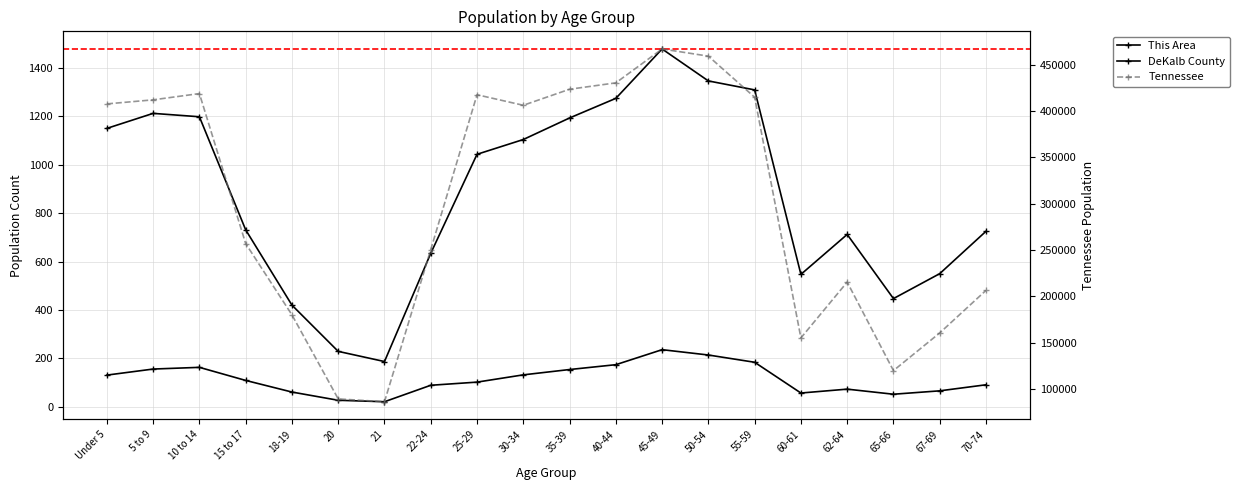

What is the minimum value shown in the chart?

21